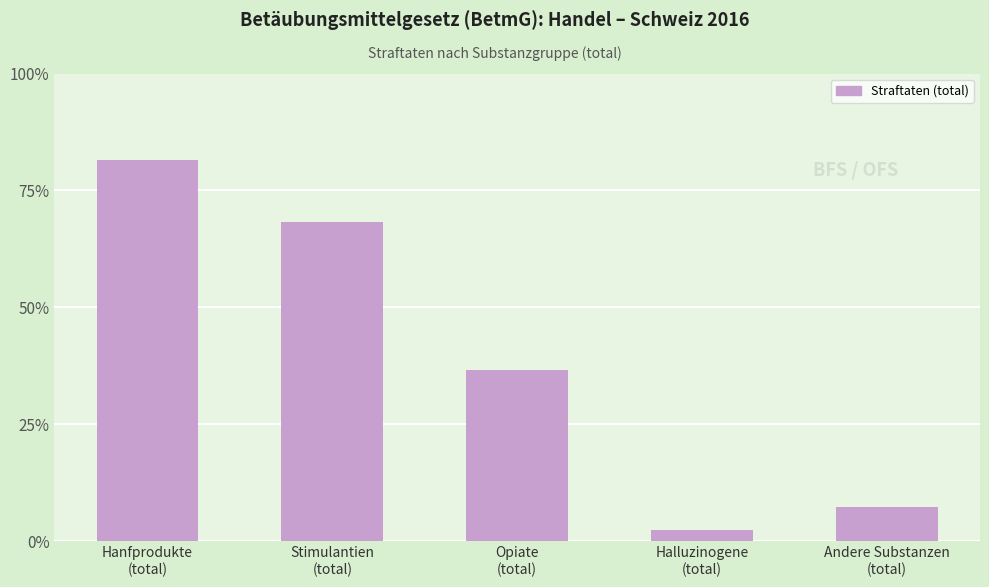

Reading right to left, extract all data points from this chart.

371	122	1832	3410	4072